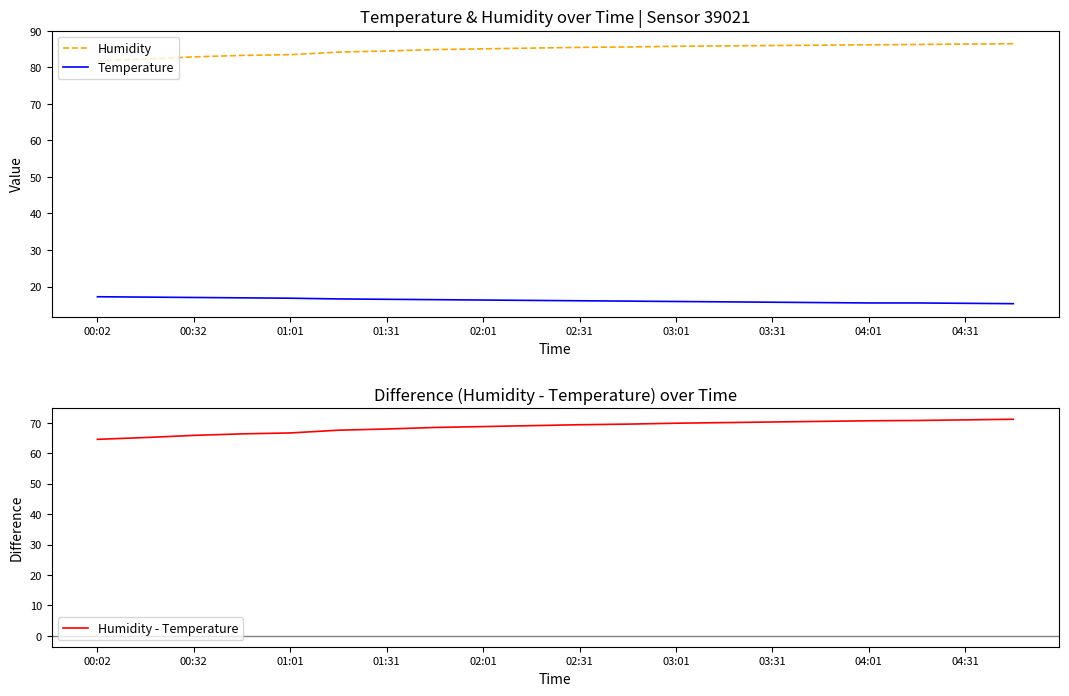

What is the lowest value of the Humidity series?

81.8